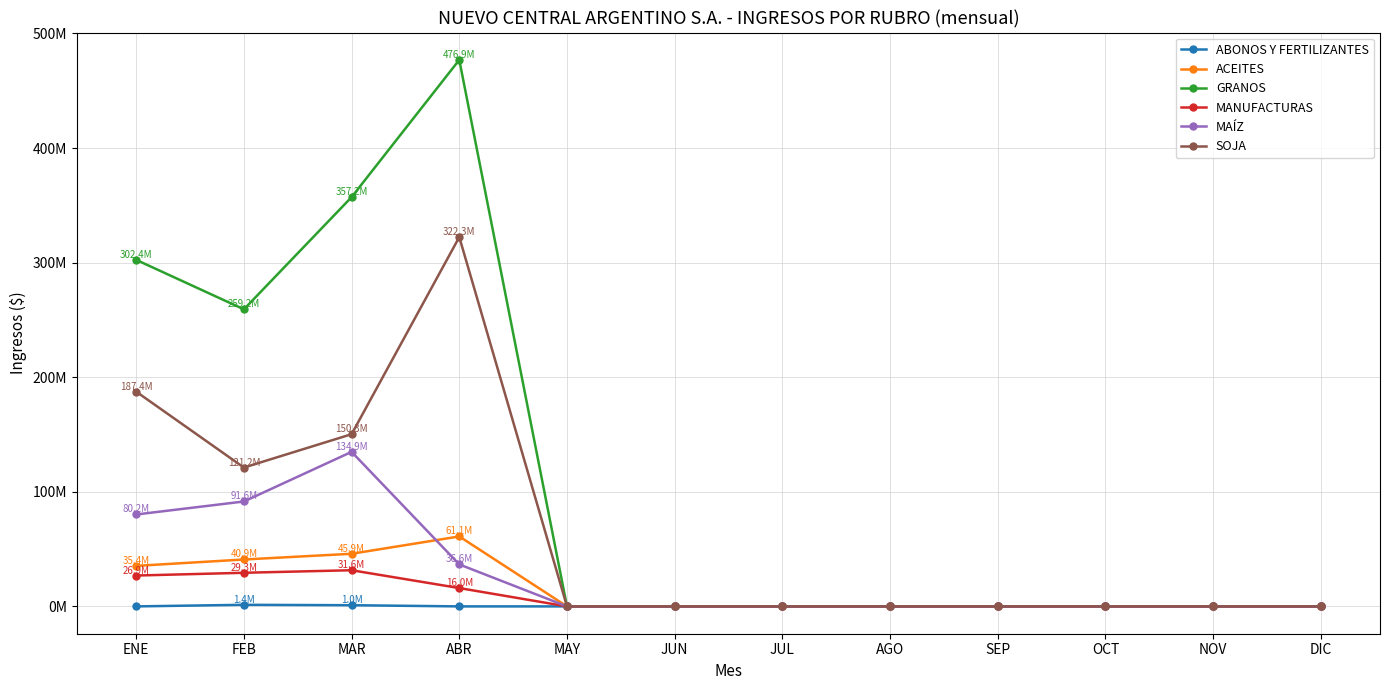

In MANUFACTURAS, how many points are higher than both neighbors (excluding endpoints)?

1